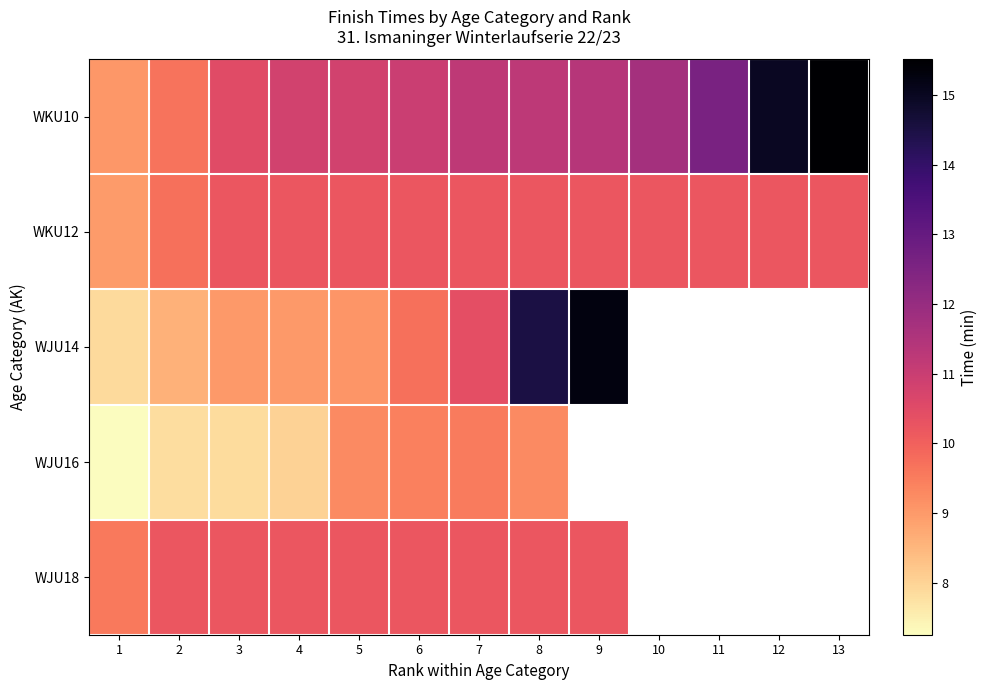

Rank the categories by WKU10 value from highest to lowest.

13, 12, 11, 10, 9, 8, 7, 6, 4, 5, 3, 2, 1